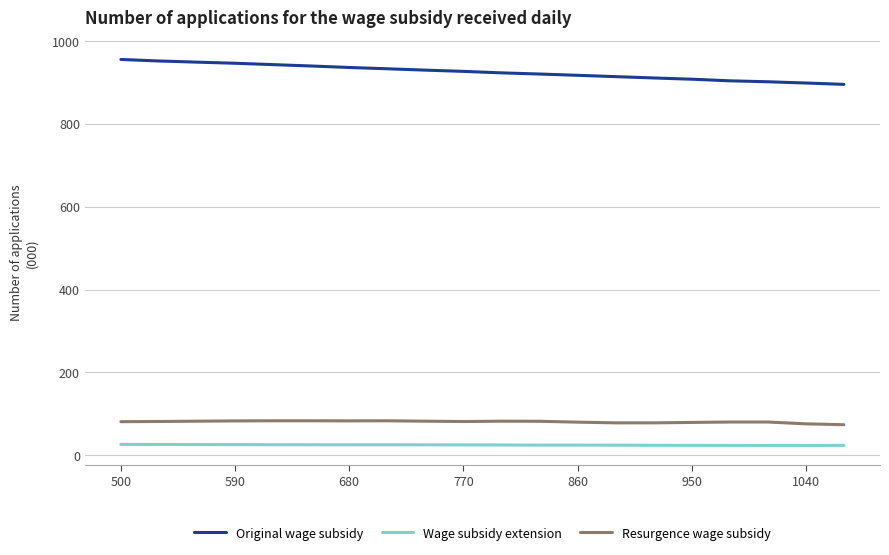

Which series has the largest range (max minus min)?

Original wage subsidy